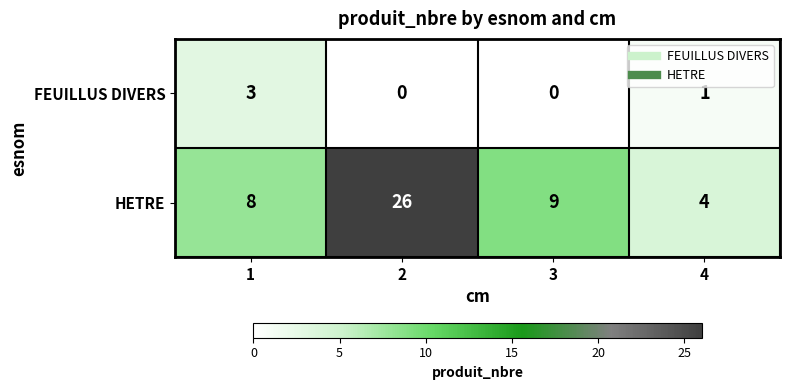

What is the greatest value displayed?

26